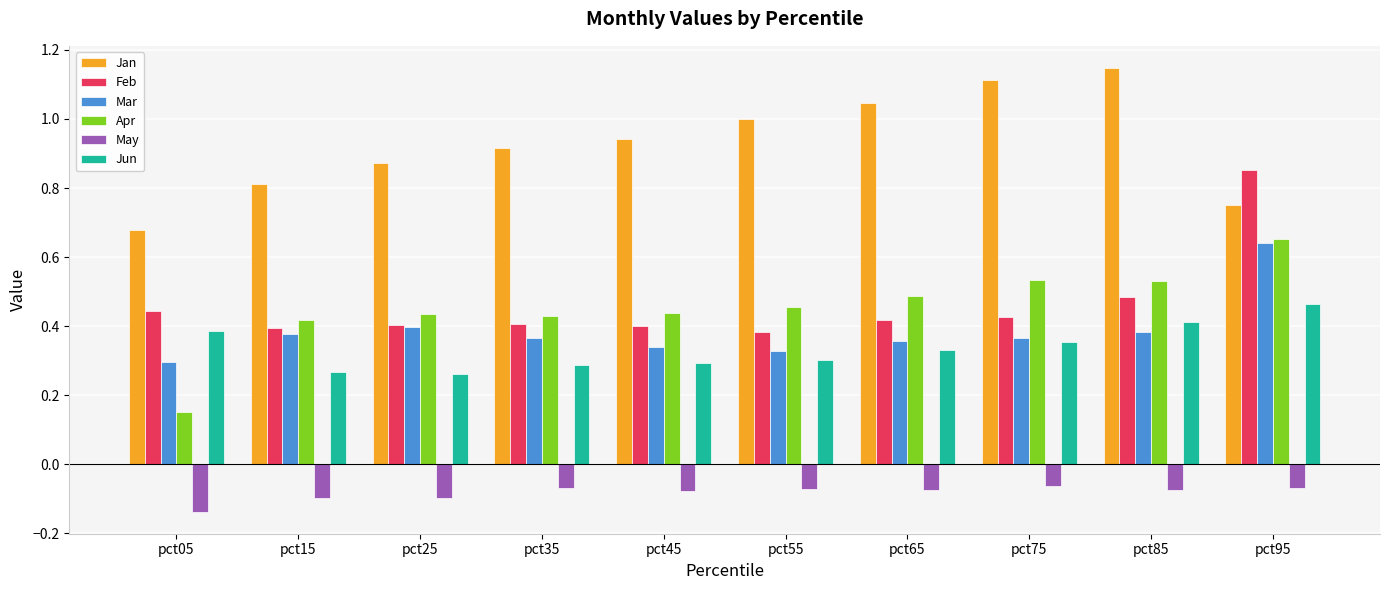

How many bars are there in total?

60